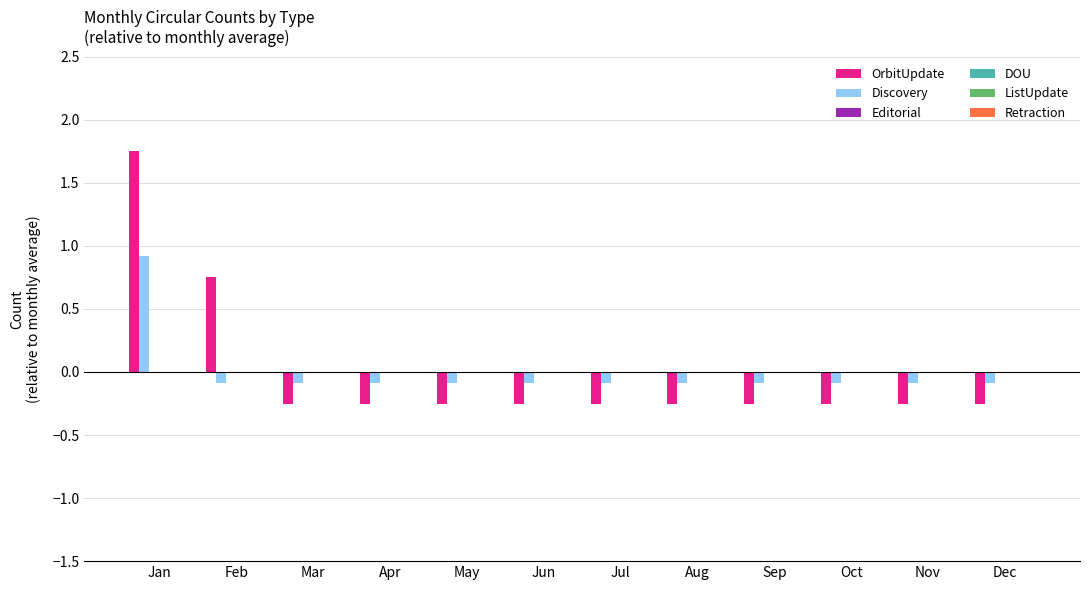

What is the difference between the second highest and minimum values in the OrbitUpdate series?

1.0